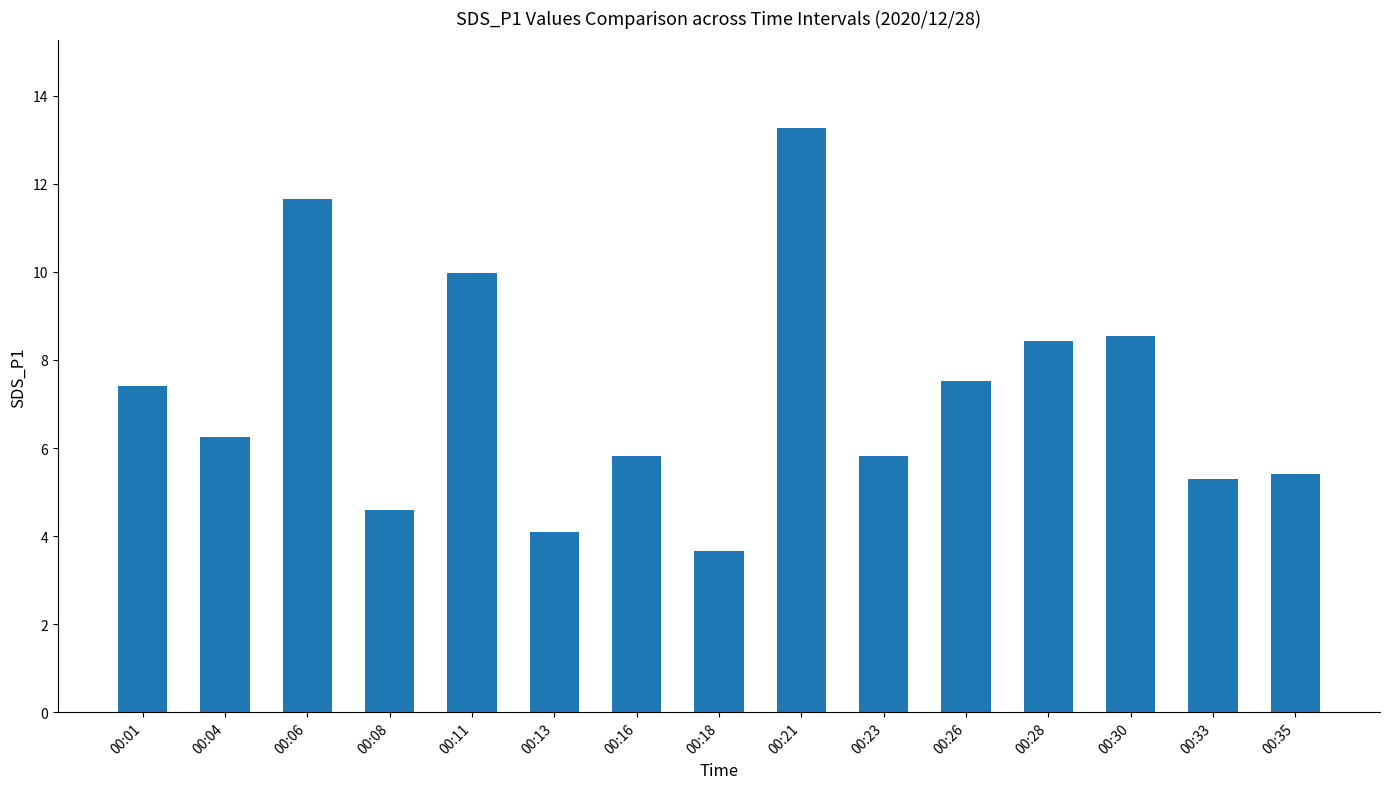

How many bars are there in total?

15